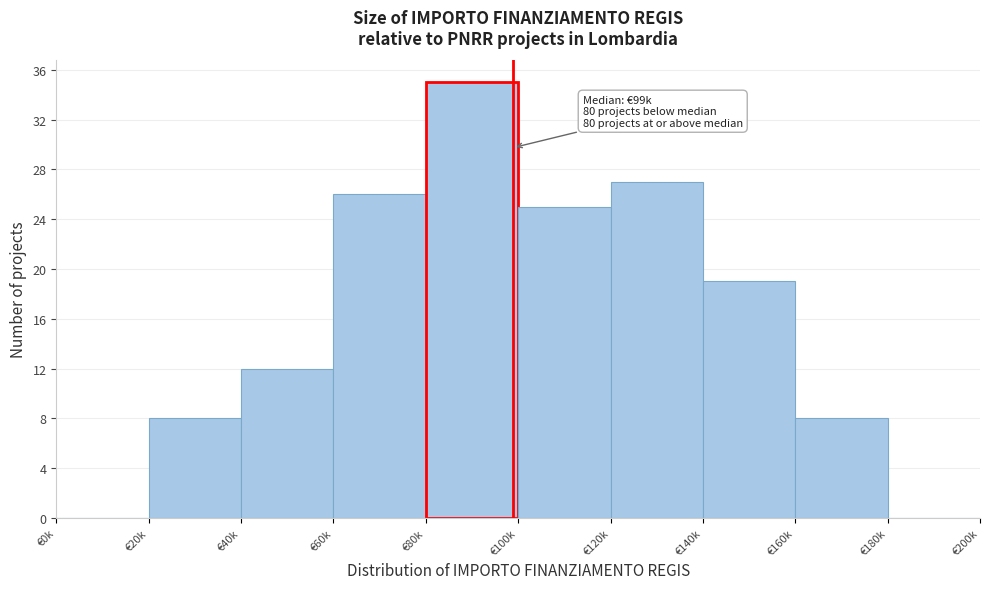

At which label is the value closest to 17?

€140k